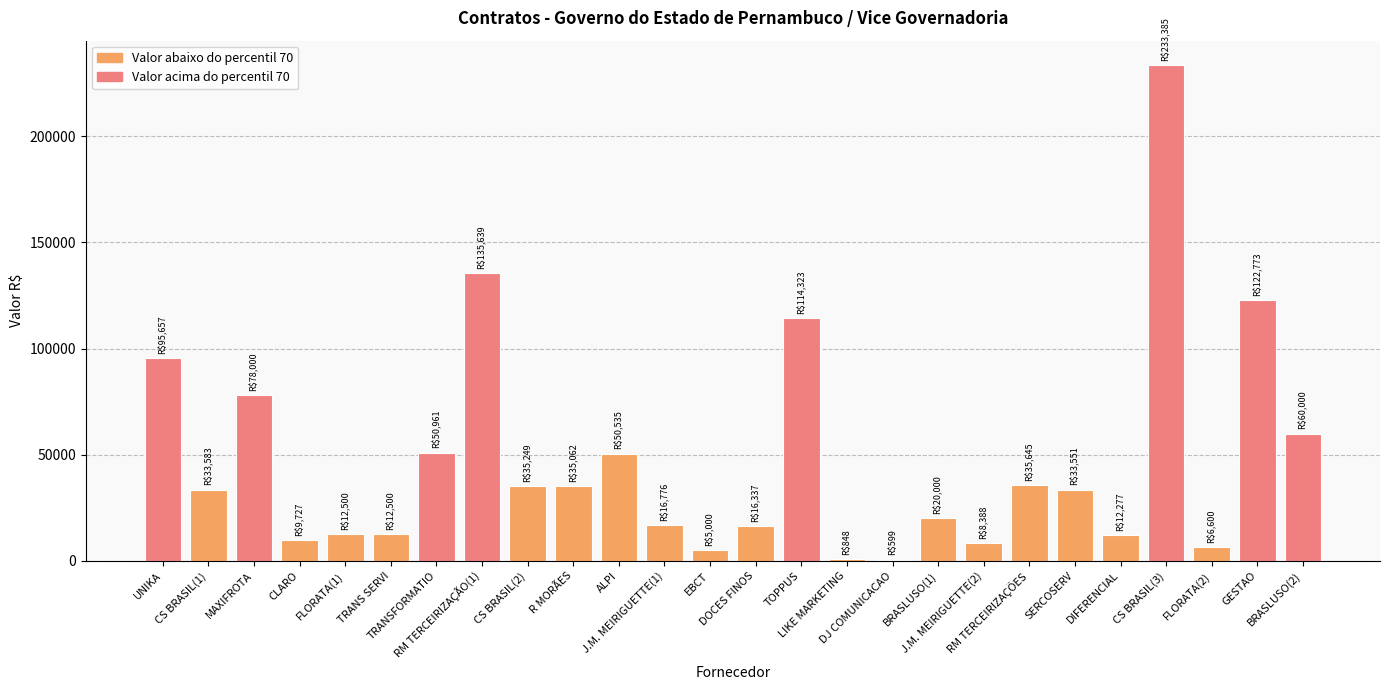

Reading left to right, what are all the values shown in this chart?

UNIKA=95657.0	CS BRASIL(1)=33583.2	MAXIFROTA=78000.0	CLARO=9727.0	FLORATA(1)=12500.0	TRANS SERVI=12500.0	TRANSFORMATIO=50961.1	RM TERCEIRIZAÇÃO(1)=135639.1	CS BRASIL(2)=35248.8	R MORÃES=35062.5	ALPI=50535.0	J.M. MEIRIGUETTE(1)=16776.0	EBCT=5000.0	DOCES FINOS=16336.7	TOPPUS=114322.8	LIKE MARKETING=847.5	DJ COMUNICACAO=599.0	BRASLUSO(1)=20000.0	J.M. MEIRIGUETTE(2)=8388.0	RM TERCEIRIZAÇÕES=35645.1	SERCOSERV=33550.9	DIFERENCIAL=12277.4	CS BRASIL(3)=233385.3	FLORATA(2)=6600.0	GESTAO=122773.4	BRASLUSO(2)=60000.0